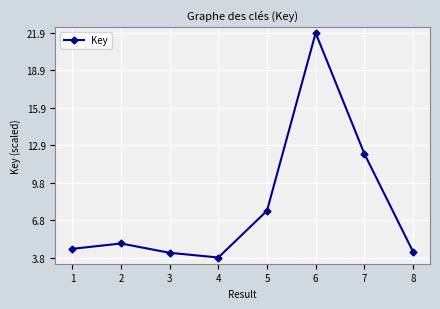

Reading right to left, list all the values displayed in this chart.

4.3	12.2	21.9	7.6	3.8	4.2	4.9	4.5